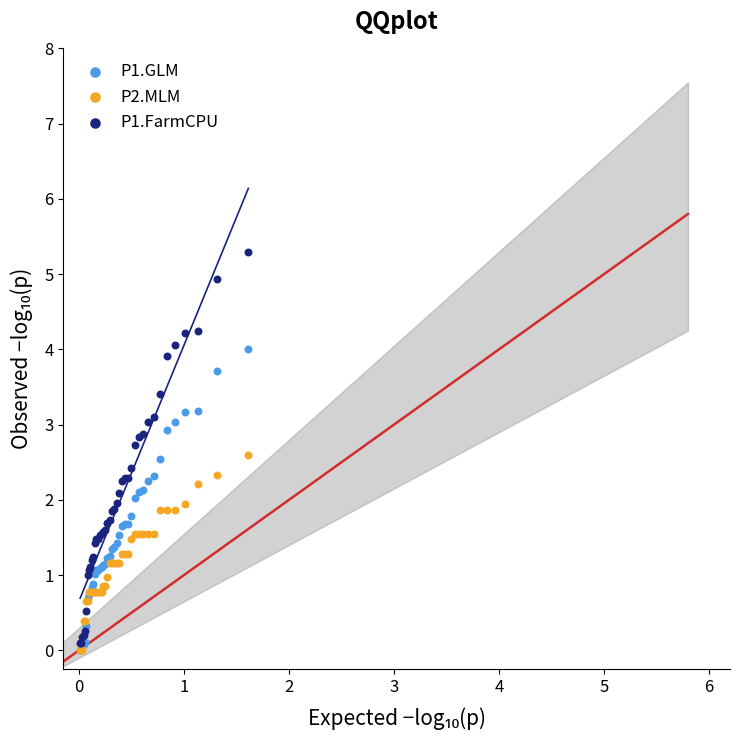

Which series reaches the maximum Y coordinate?

P1.FarmCPU